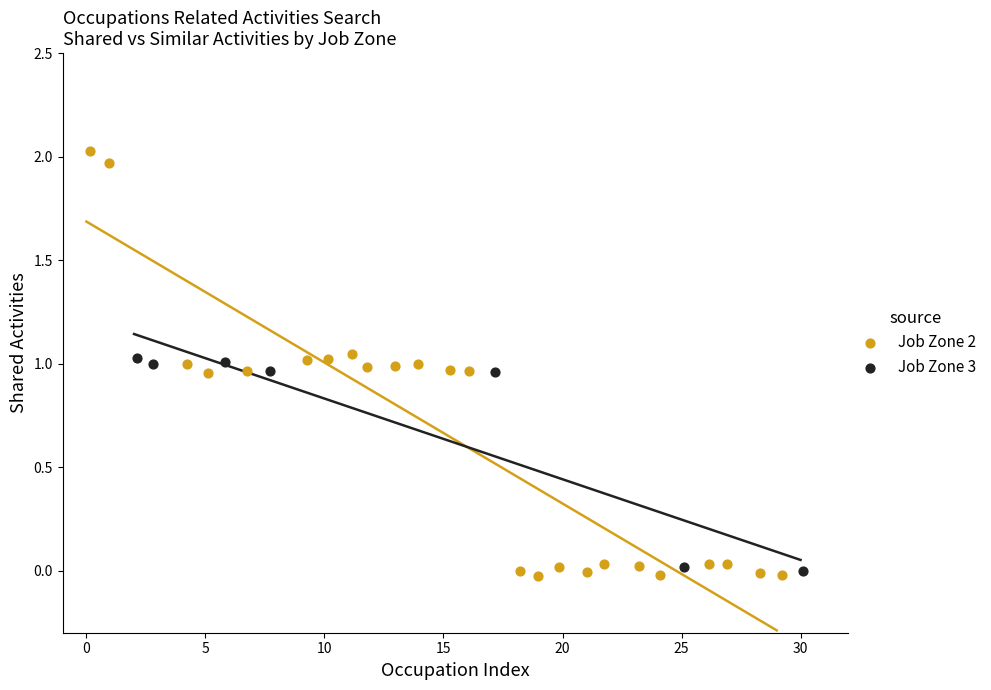

Which series reaches the maximum Y coordinate?

Job Zone 2